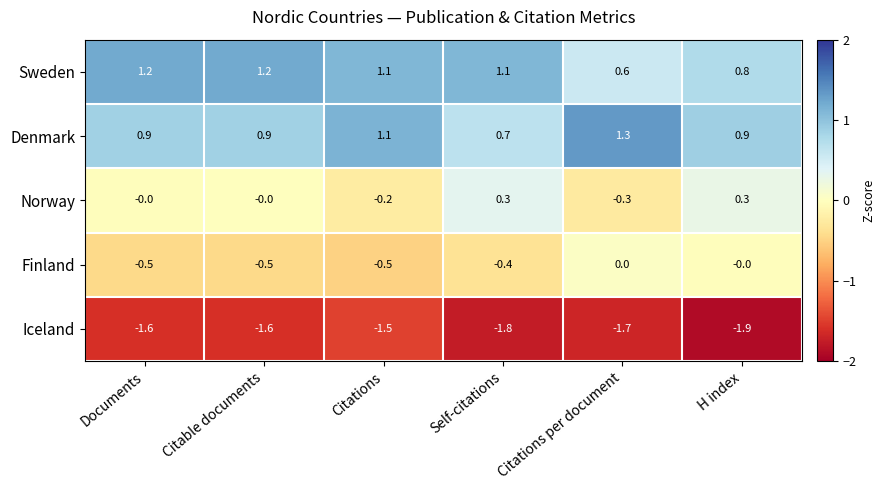

The Sweden series shows 0.6 at Citations per document. True or false?

True